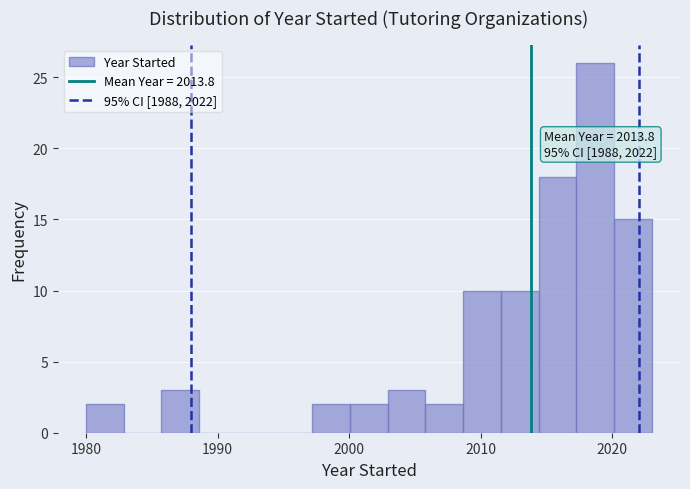

Around what value on the x-axis is the tallest bar? Give the approximate position of its centre, as read against the axis.

2019